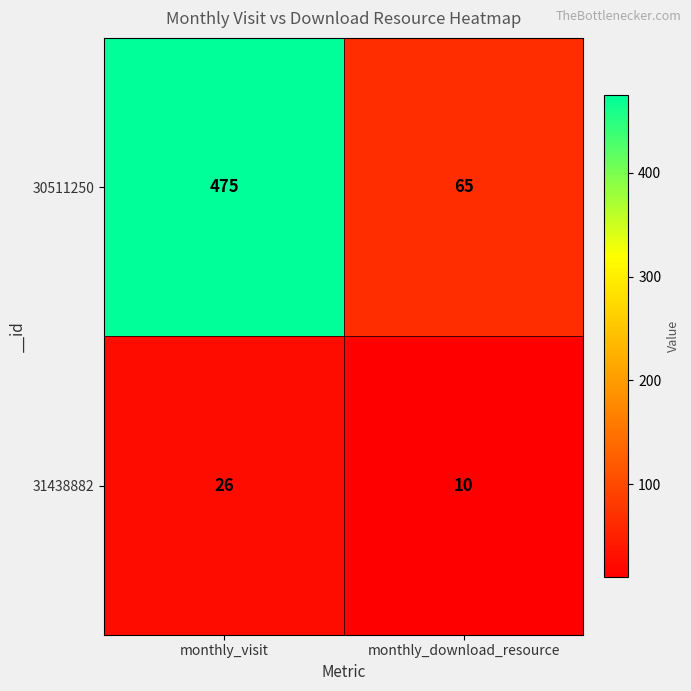

True or false: 30511250 has a value of 733 at monthly_visit.

False